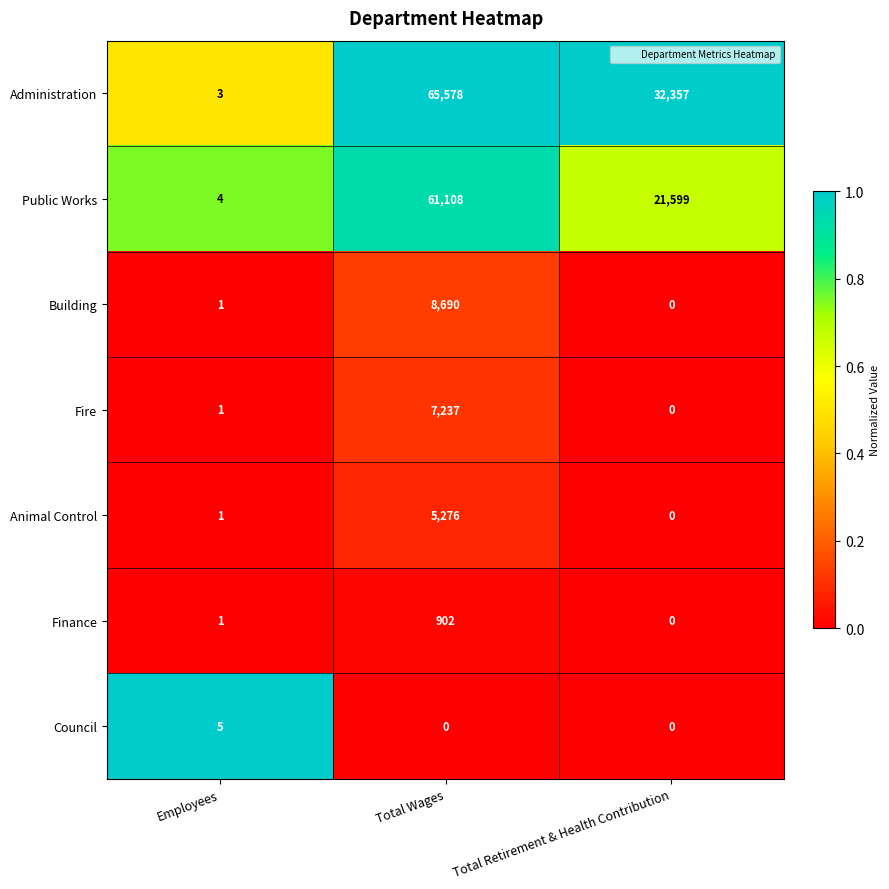

Reading right to left, extract all data points from this chart.

Administration: Total Retirement & Health Contribution=32357	Total Wages=65578	Employees=3
Public Works: Total Retirement & Health Contribution=21599	Total Wages=61108	Employees=4
Building: Total Retirement & Health Contribution=0	Total Wages=8690	Employees=1
Fire: Total Retirement & Health Contribution=0	Total Wages=7237	Employees=1
Animal Control: Total Retirement & Health Contribution=0	Total Wages=5276	Employees=1
Finance: Total Retirement & Health Contribution=0	Total Wages=902	Employees=1
Council: Total Retirement & Health Contribution=0	Total Wages=0	Employees=5